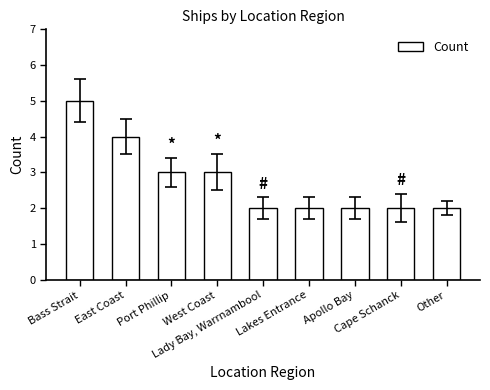

What is the average value?

3